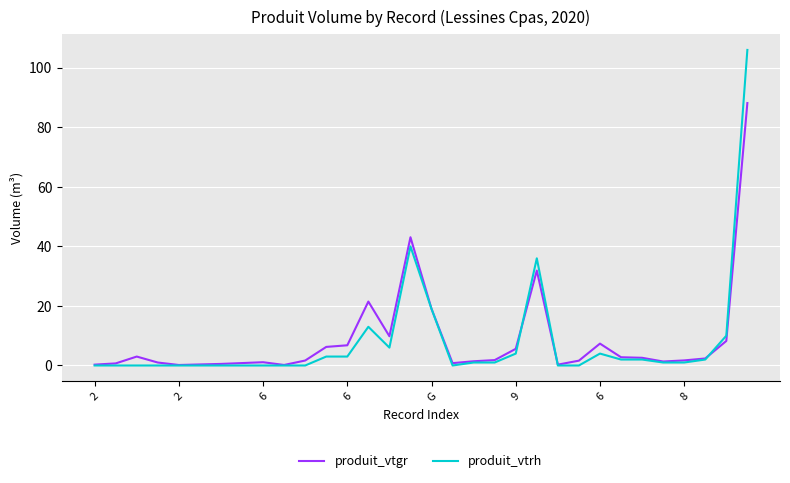

Which series has the widest spread of values?

produit_vtrh